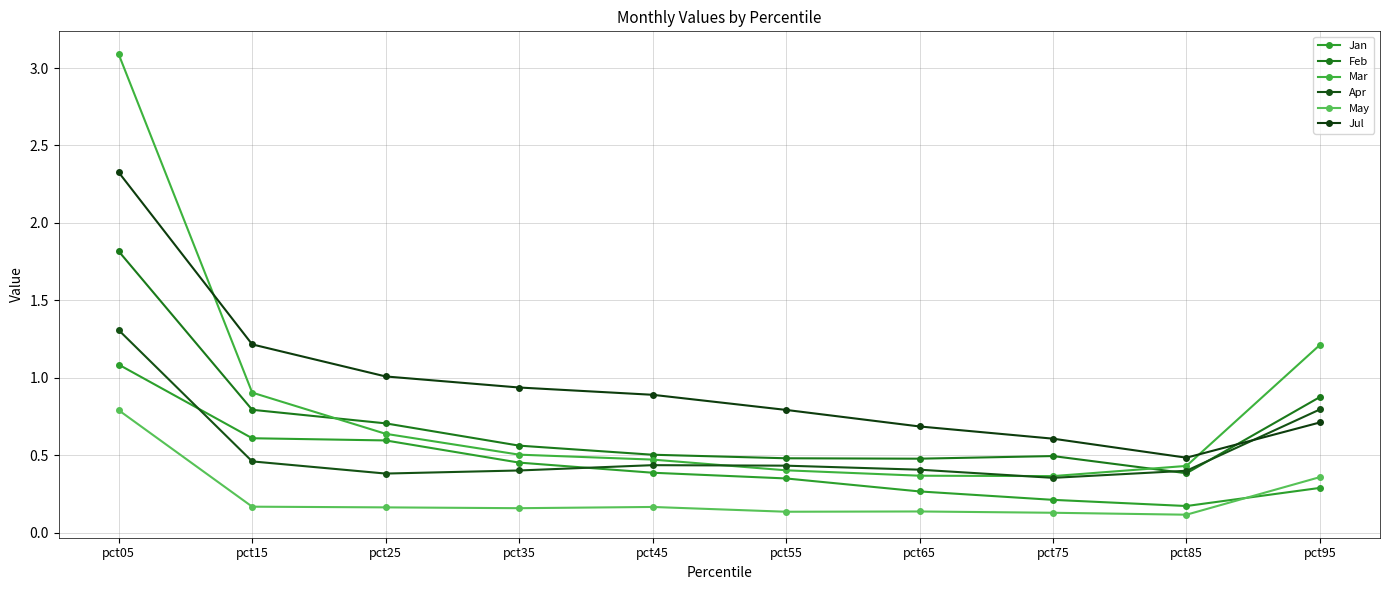

Is this an area chart (filled region under the line)?

No